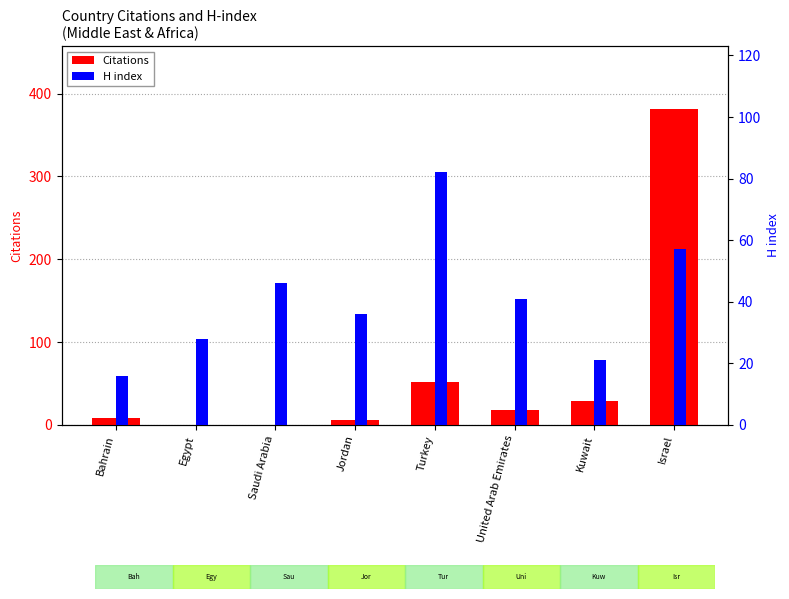

What are all the series names shown in the legend?

Citations, H index